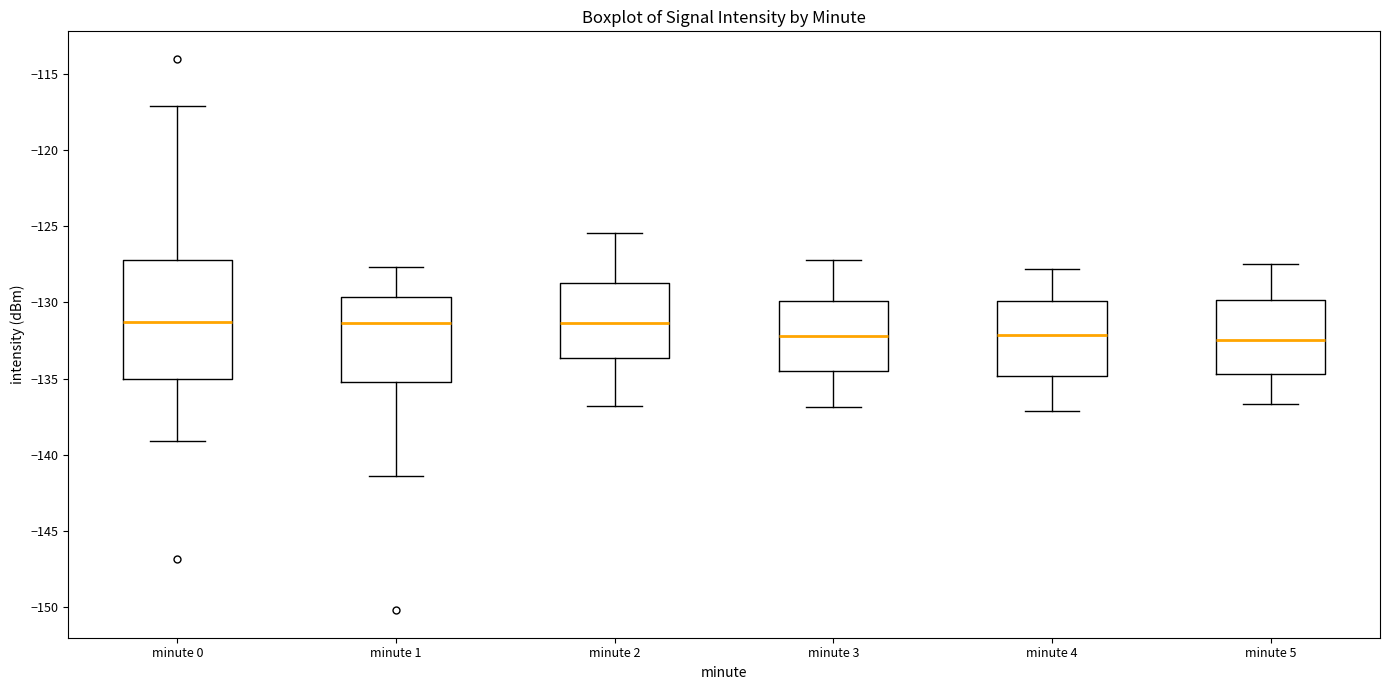

Which box is the tallest, from its lower edge to its upper edge?

minute 0